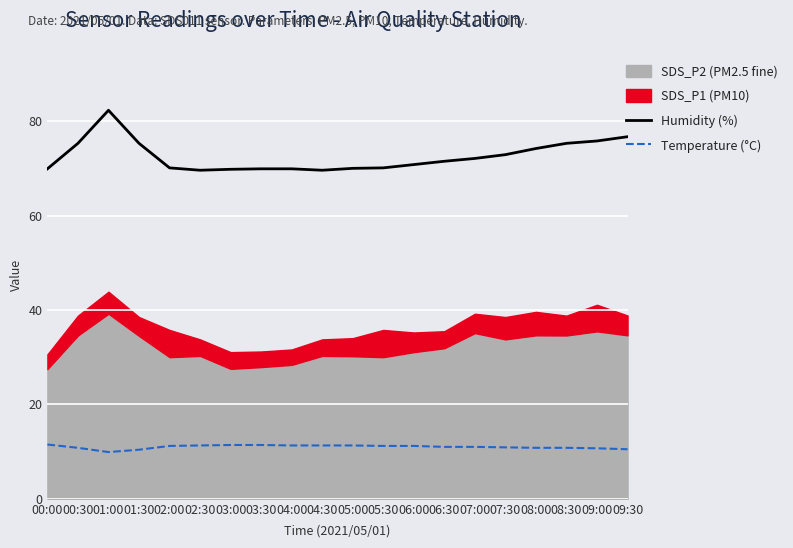

Where does the Humidity (%) series first go above 71?

00:30